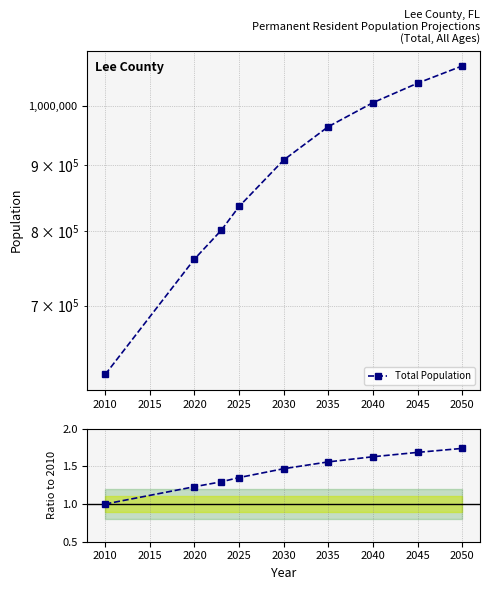

True or false: Total Population and Ratio to 2010 cross at least once.

False